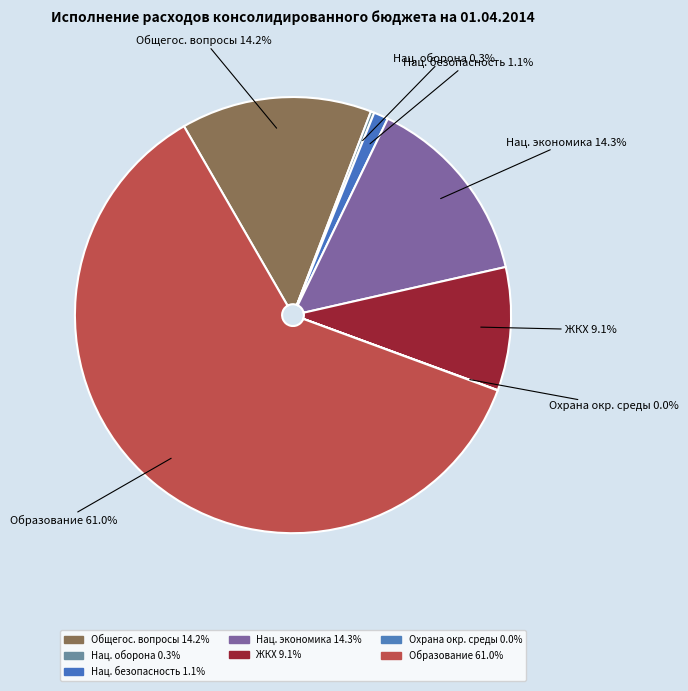

Which slice is the largest?

Образование